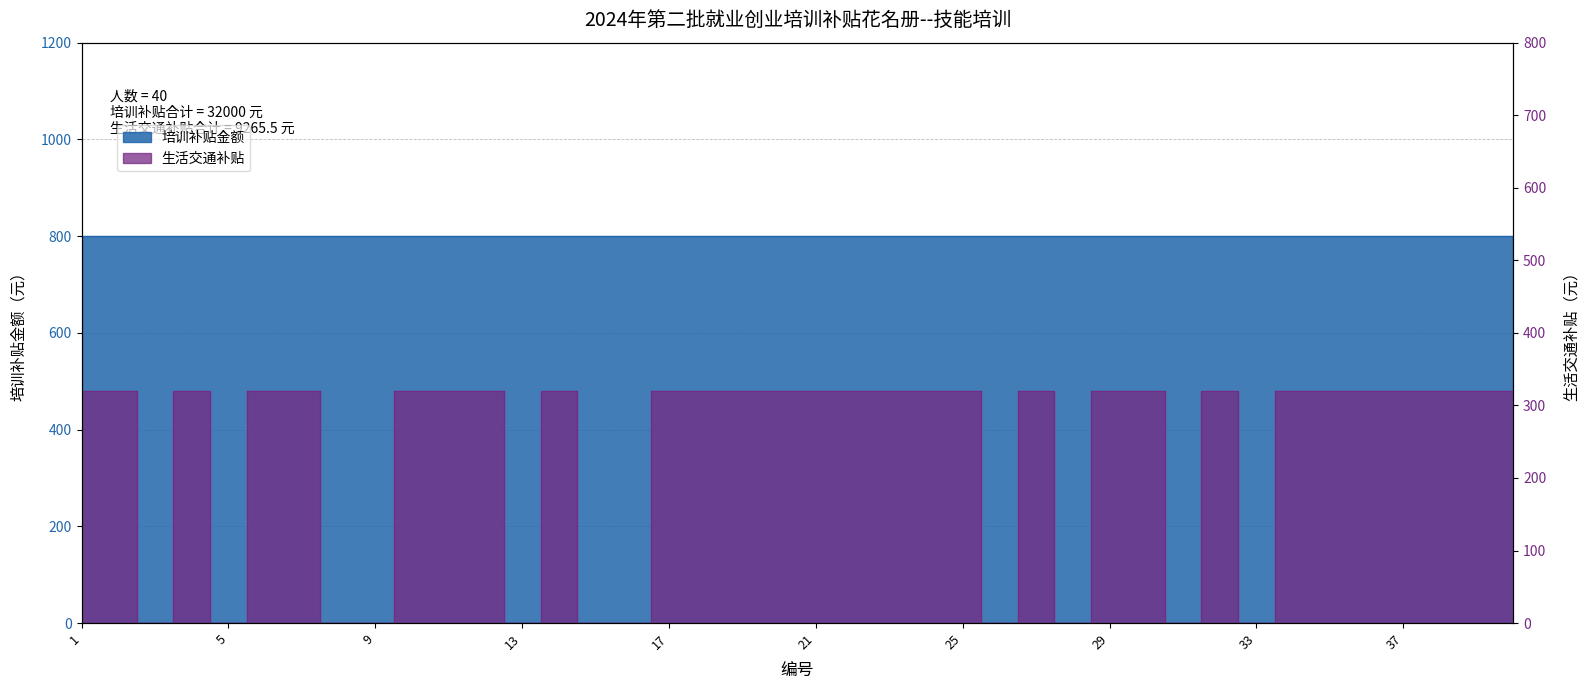

How many points are higher than both their immediate neighbors (excluding endpoints)?

4